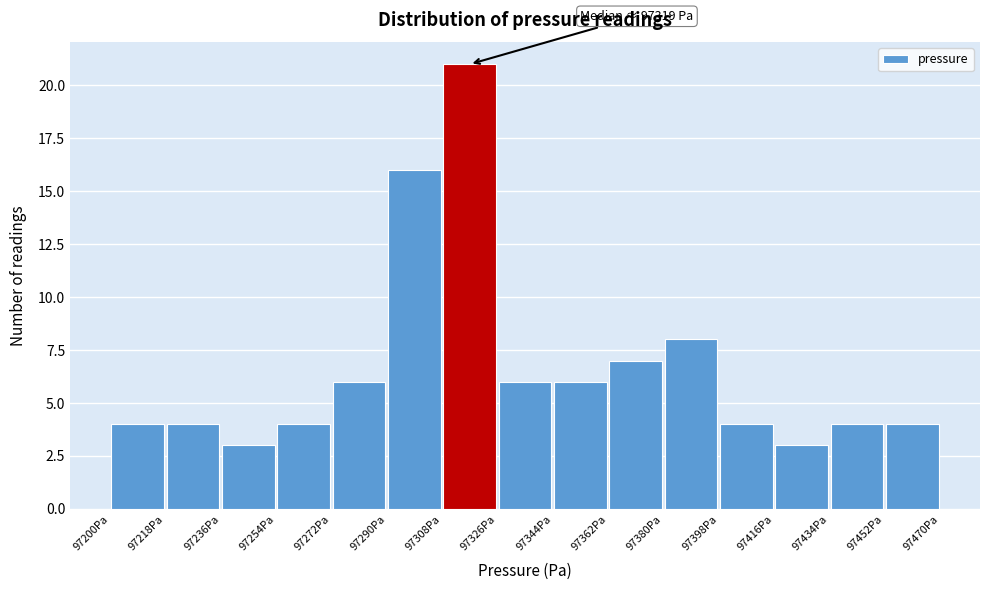

Which range on the x-axis has the tallest bar?

97308 to 97326